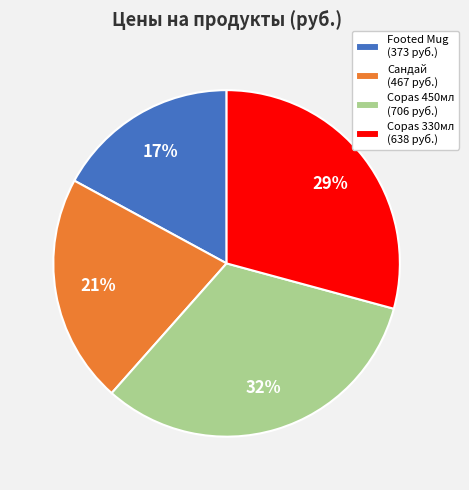

Count the number of slices in the pie.

4